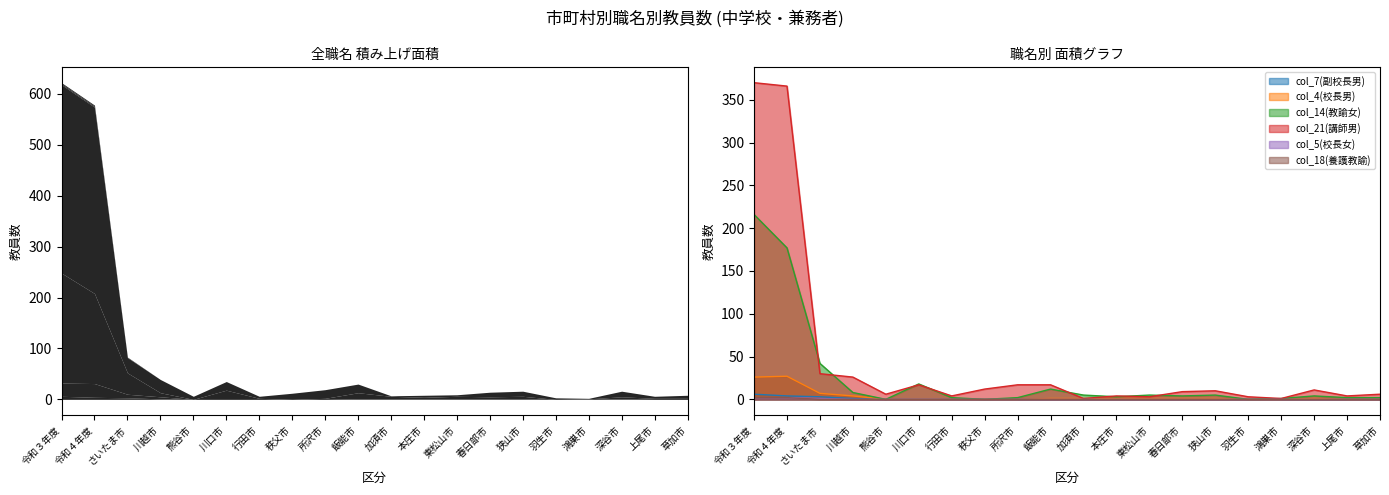

What position from the left is 鴻巣市?

17